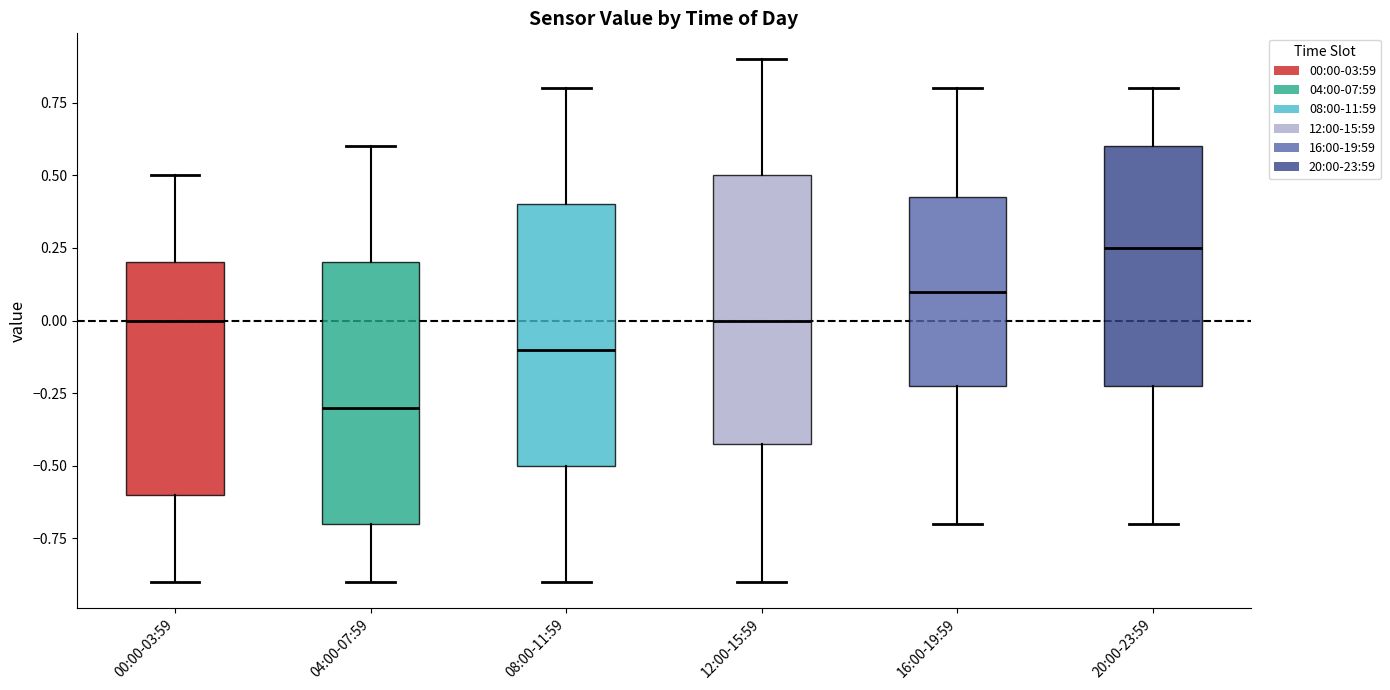

Which box has the lowest median line?

04:00-07:59